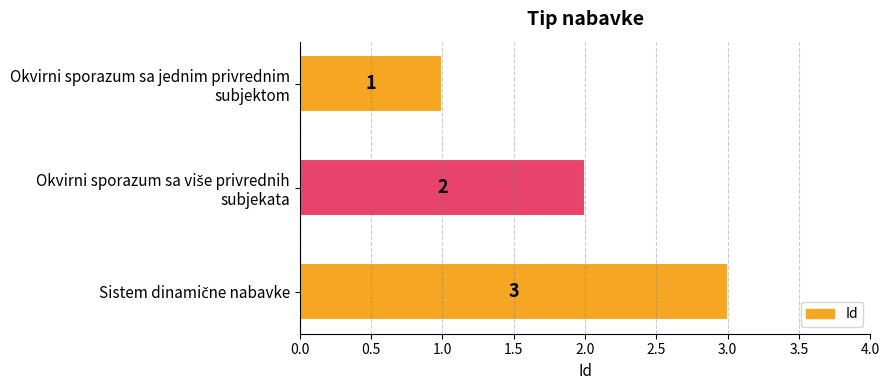

Count the number of categories in the chart.

3